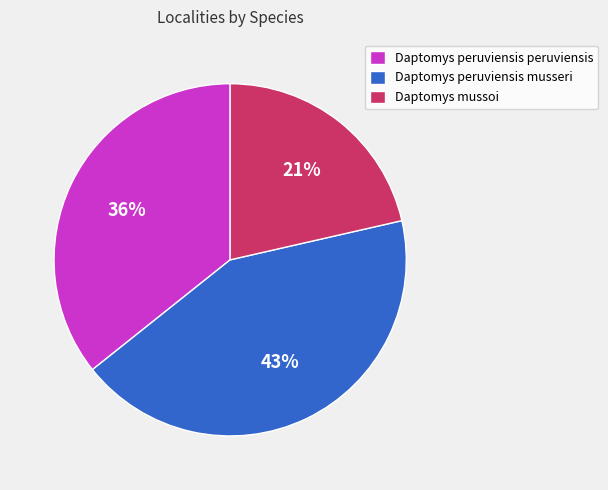

Is there a majority slice in this chart?

No